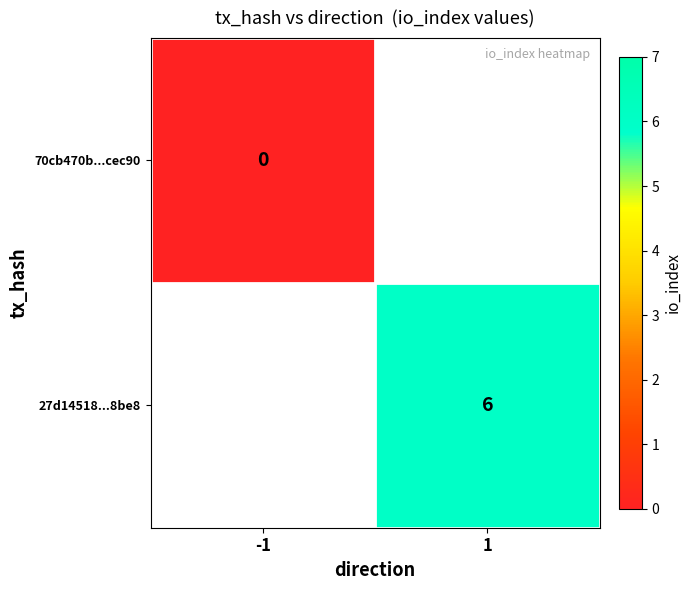

Is the value of 70cb470b...cec90 at -1 greater than the value of 27d14518...8be8 at -1?

No